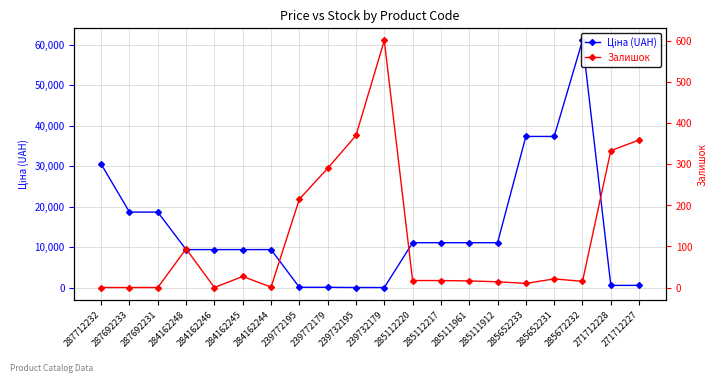

Is it true that Залишок equals 10.9 at 285112220?

False